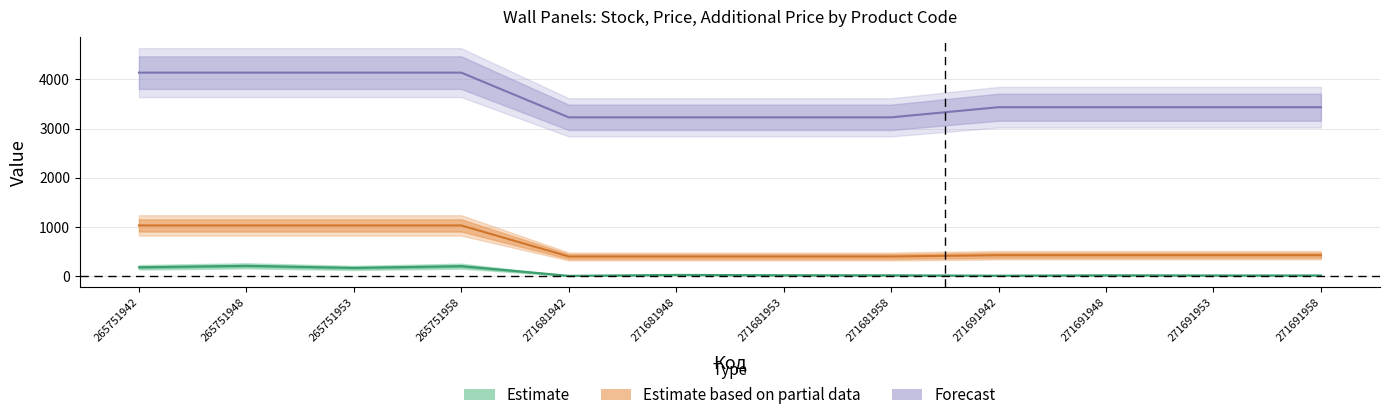

Which series has the largest total across all categories?

Forecast